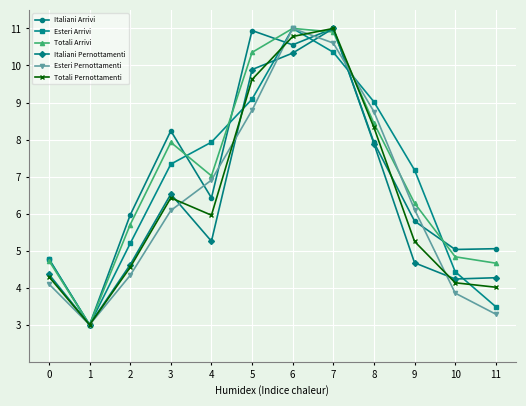

The Totali Arrivi series shows 7.9 at 0. True or false?

False